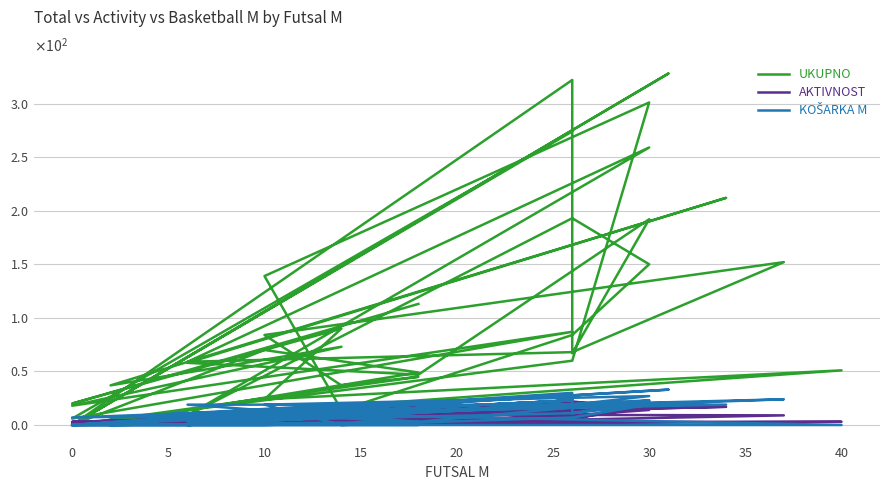

What is the difference between the maximum and minimum values in the AKTIVNOST series?

22